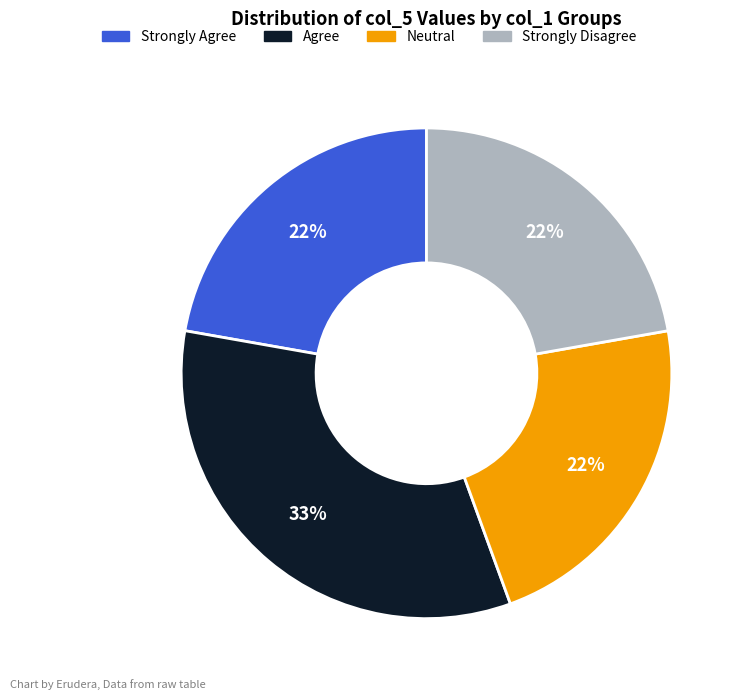

To the nearest percent, what is the average slice percentage?

25%